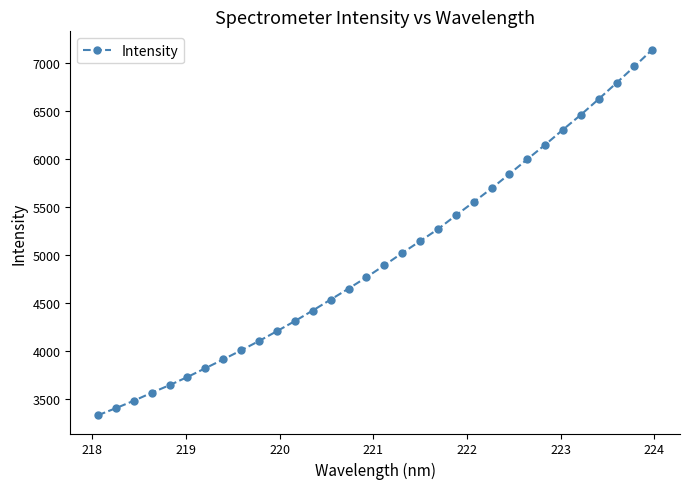

What is the sum of all values?

159038.1